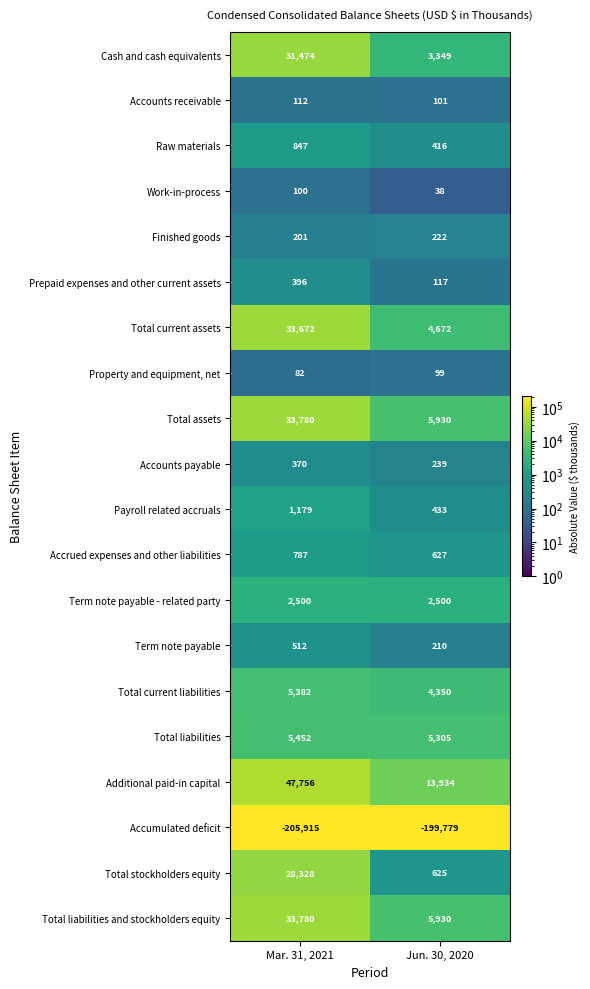

List the labels in order of Total current assets value, smallest first.

Jun. 30, 2020, Mar. 31, 2021